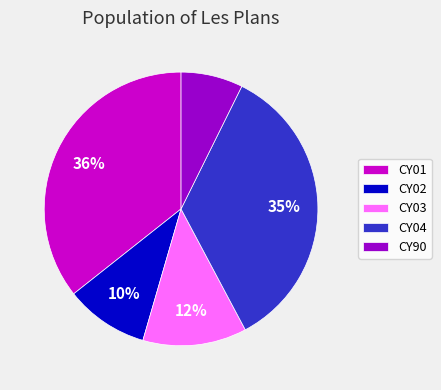

To the nearest percent, what is the average slice percentage?

20%